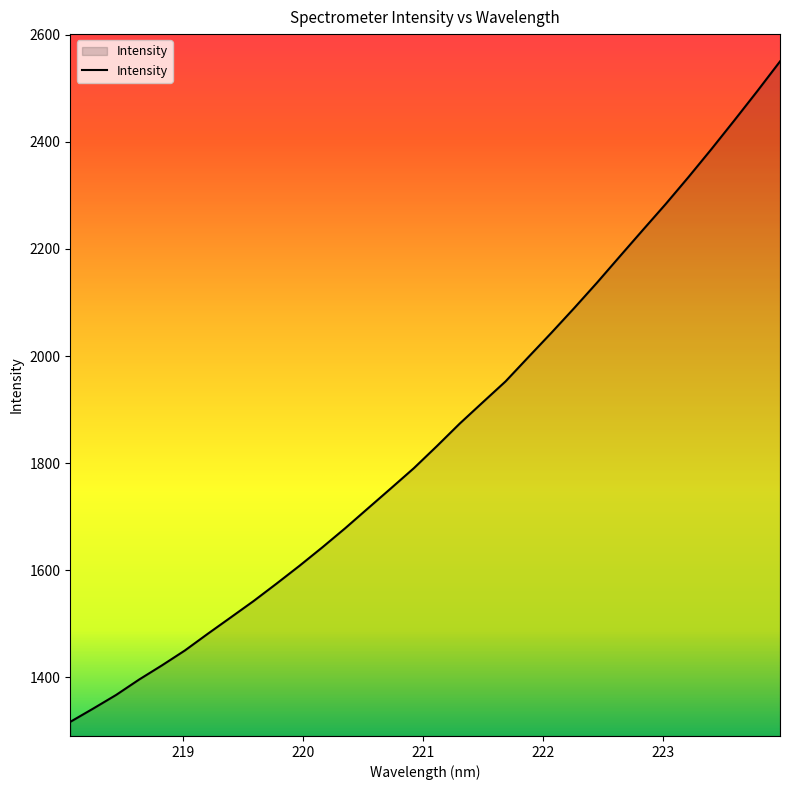

What is the difference between the second highest and second lowest values?

1152.3